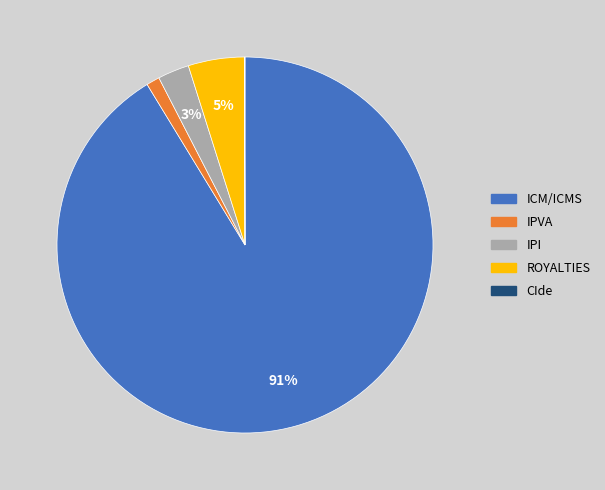

To the nearest percent, what portion does ICM/ICMS represent?

91%